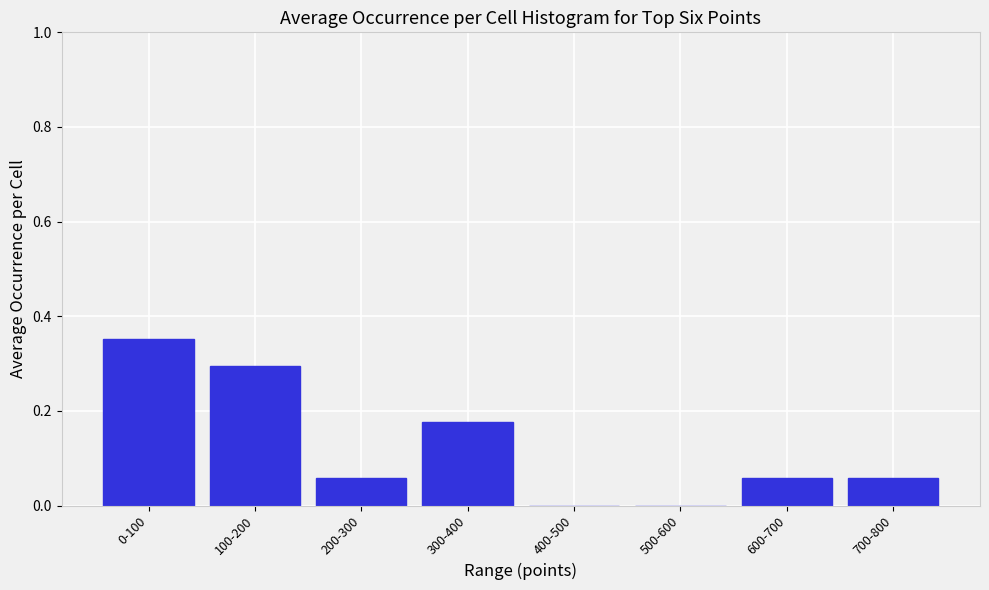

The chart shows a value of 0.2 at 500-600. True or false?

False